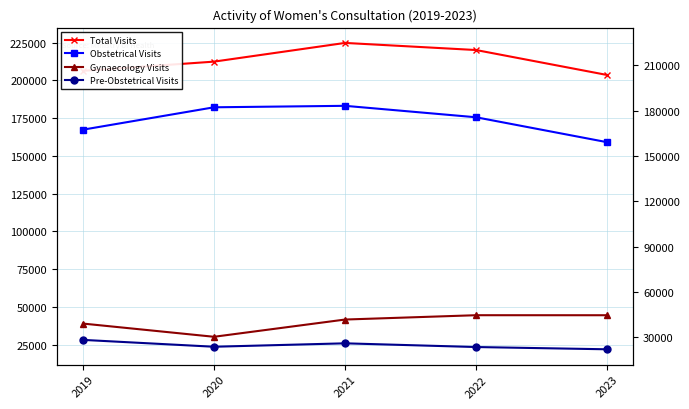

What are all the series names shown in the legend?

Total Visits, Obstetrical Visits, Gynaecology Visits, Pre-Obstetrical Visits